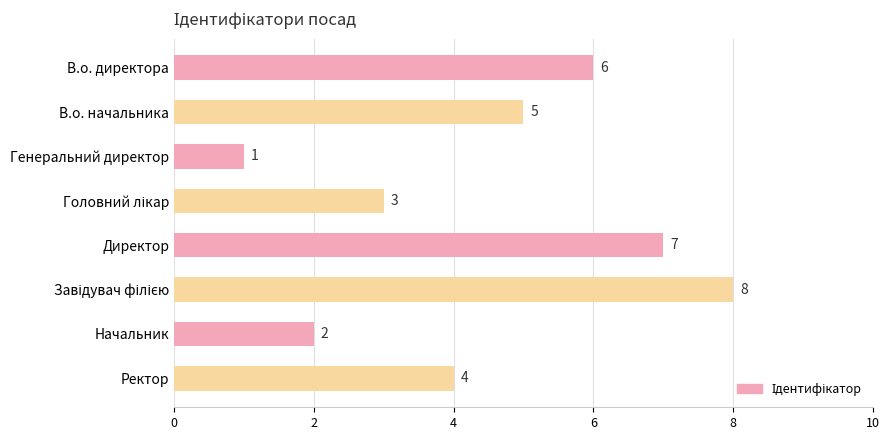

What is the difference between the maximum and minimum values?

7